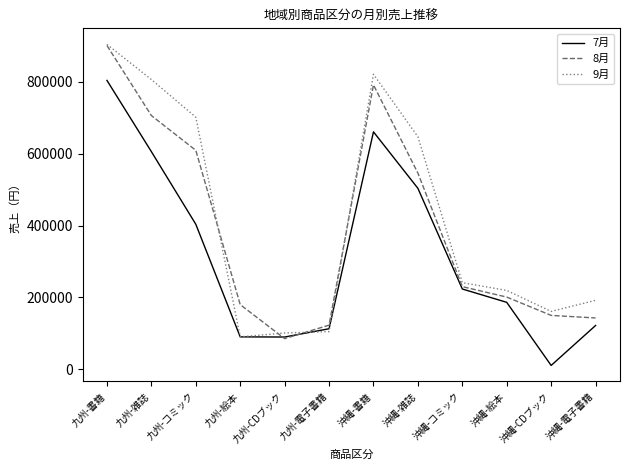

At which label is 8月 closest to 492895?

沖縄-雑誌